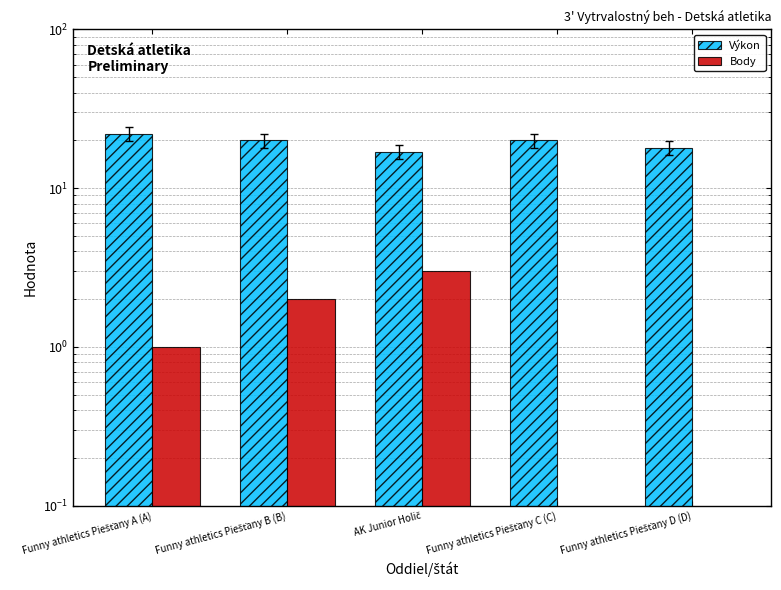

What is the label of the 1st bar from the left?

Funny athletics Piešťany A (A)